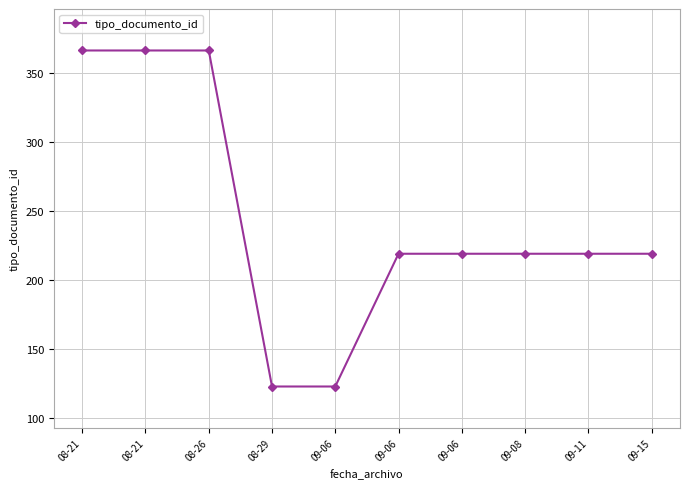

What is the smallest value displayed?

123